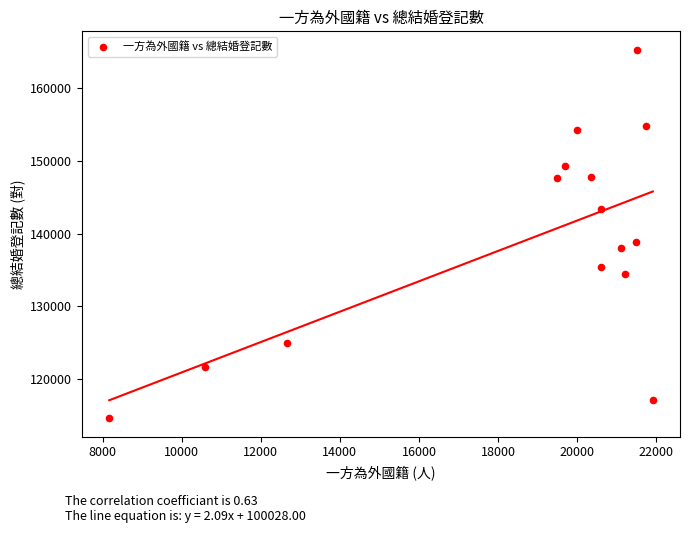

What Y value in the scatter plot is closest to 139966?

138819